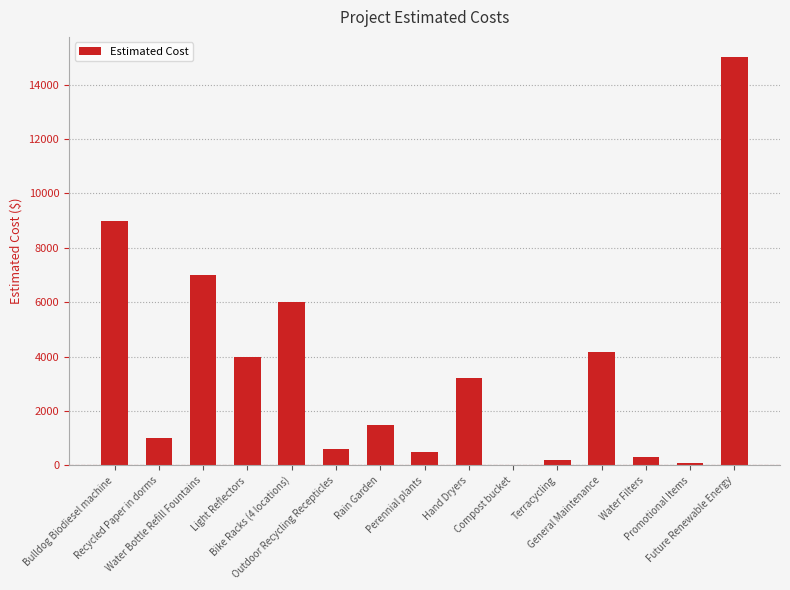

What is the difference between the values at Light Reflectors and Recycled Paper in dorms?

3000